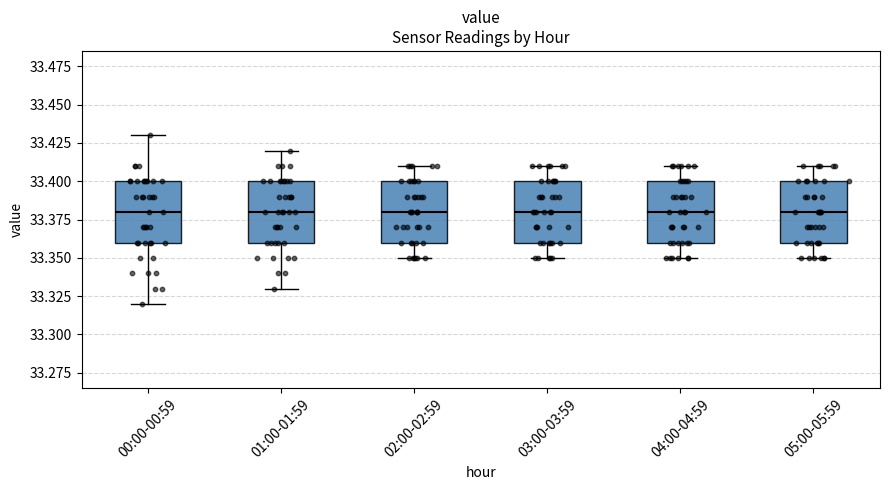

Reading left to right, transcribe this box plot: for each box, give where its median line is, the range the box spans, and where its two whiskers end, as read against the y-axis. The values are not printed on the chart, so give them approximately, as read against the axis.

00:00-00:59: median 33.38, box 33.36 to 33.40, whiskers 33.32 to 33.43
01:00-01:59: median 33.38, box 33.36 to 33.40, whiskers 33.33 to 33.42
02:00-02:59: median 33.38, box 33.36 to 33.40, whiskers 33.35 to 33.41
03:00-03:59: median 33.38, box 33.36 to 33.40, whiskers 33.35 to 33.41
04:00-04:59: median 33.38, box 33.36 to 33.40, whiskers 33.35 to 33.41
05:00-05:59: median 33.38, box 33.36 to 33.40, whiskers 33.35 to 33.41